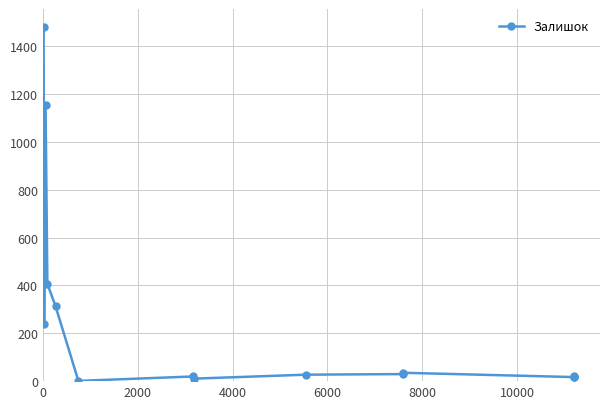

Count the number of data series in this chart.

1